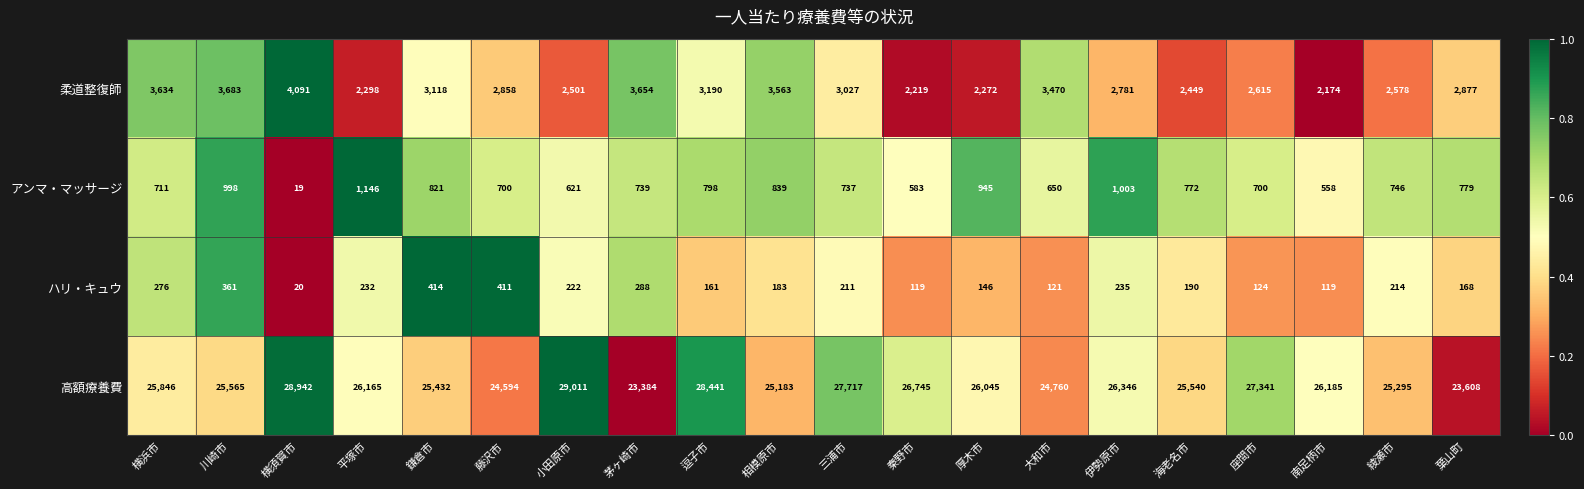

The 柔道整復師 series shows 4137 at 鎌倉市. True or false?

False